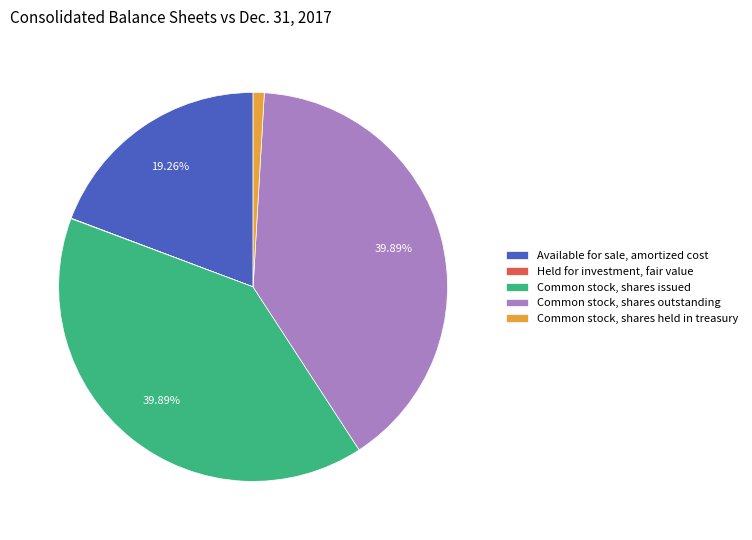

To the nearest percent, what portion does Common stock, shares held in treasury represent?

1%